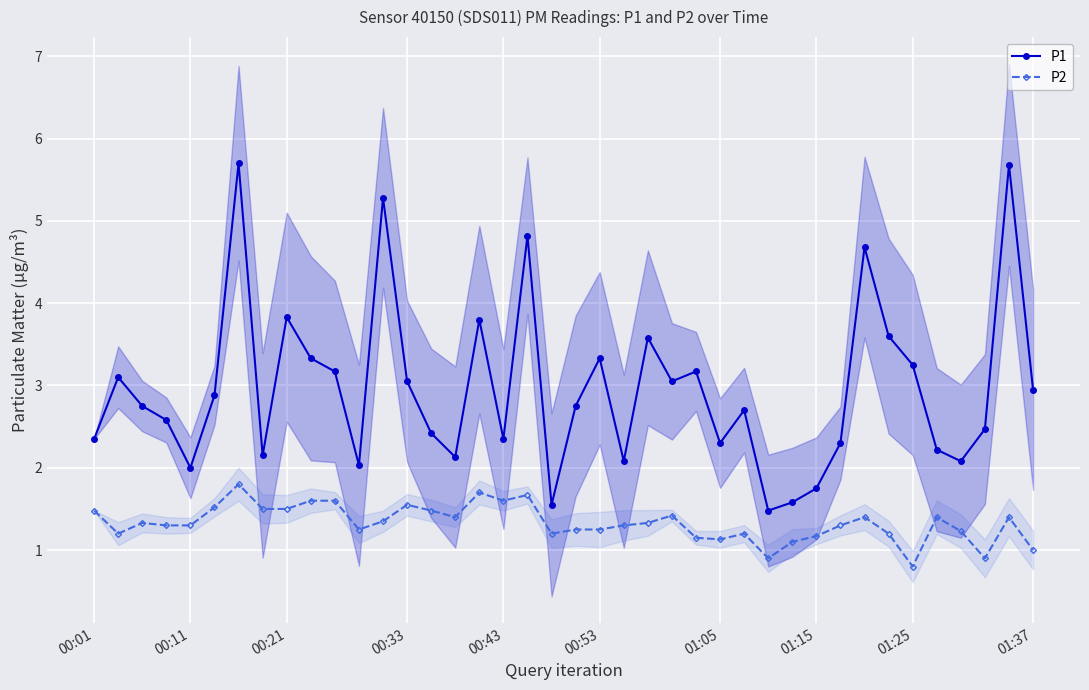

The value of P2 at 00:01 is 1.5. True or false?

True